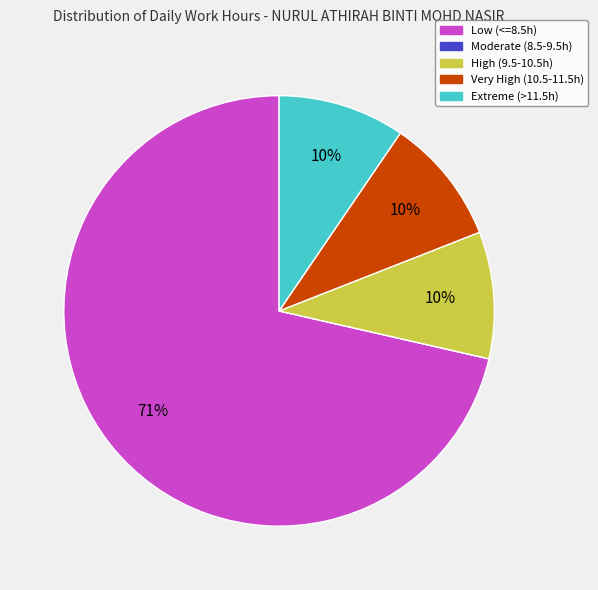

To the nearest percent, what portion does Very High (10.5-11.5h) represent?

10%